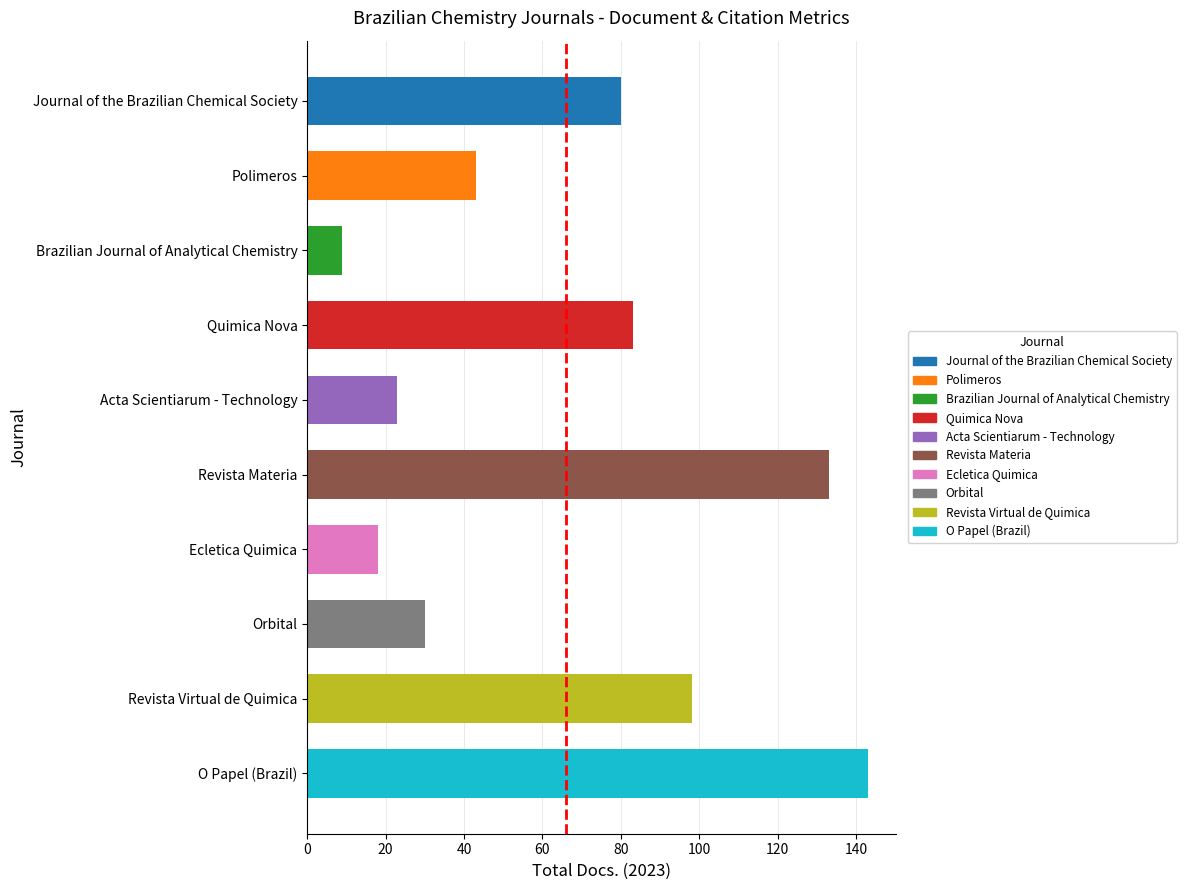

What is the value of the 1st bar from the top?

80